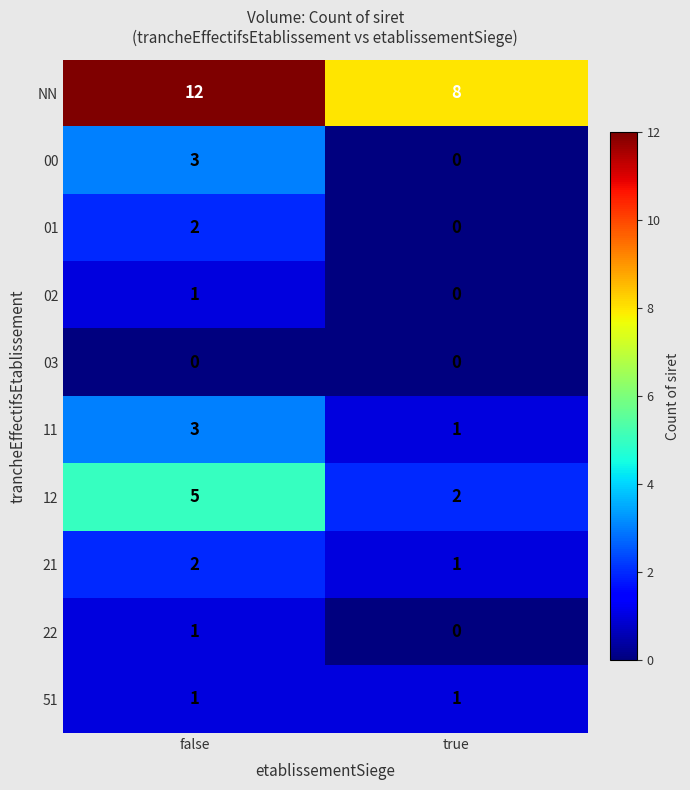

What is the maximum value shown in the chart?

12